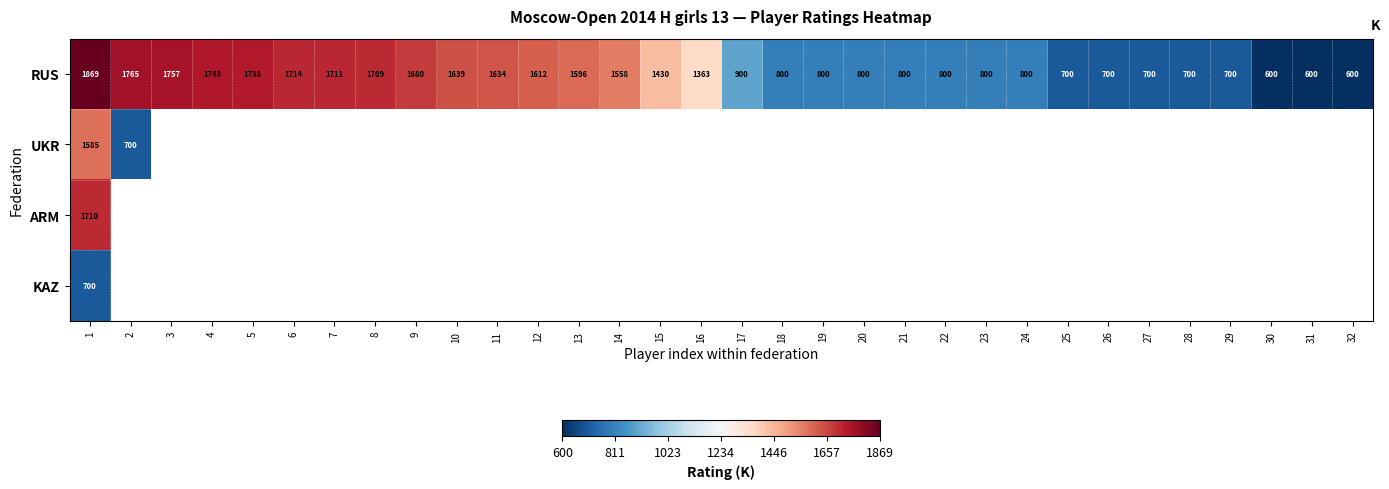

The RUS series shows 1403 at 21. True or false?

False